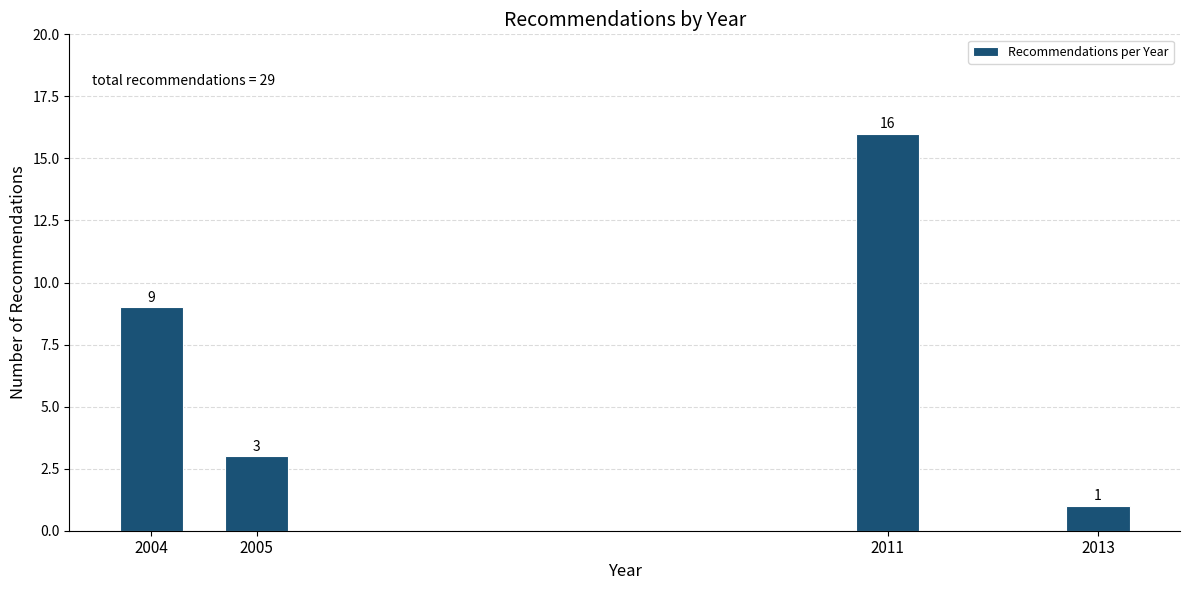

Reading left to right, list all the values displayed in this chart.

2004=9	2005=3	2011=16	2013=1